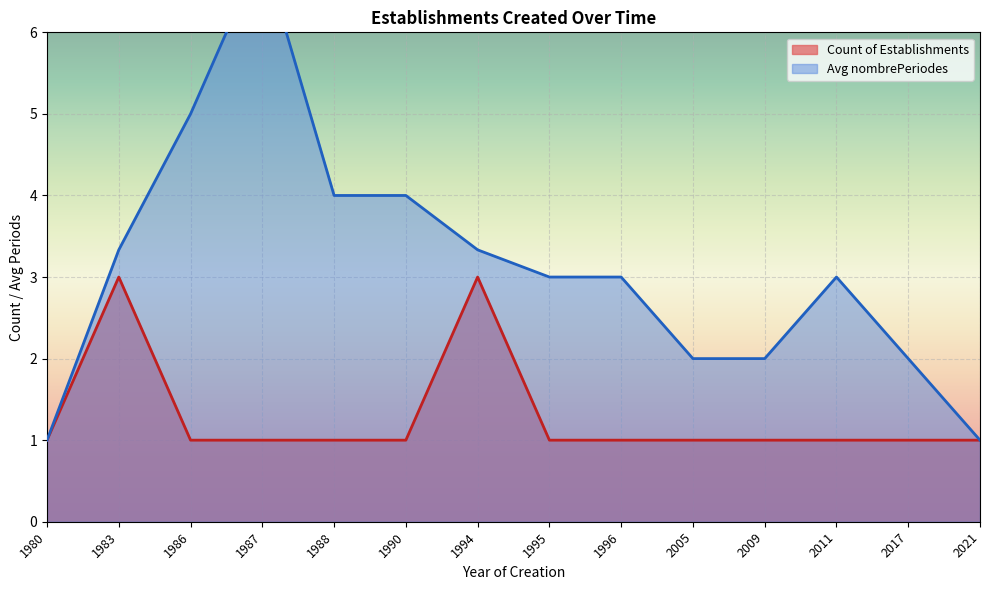

True or false: Avg nombrePeriodes and Count of Establishments cross at least once.

False